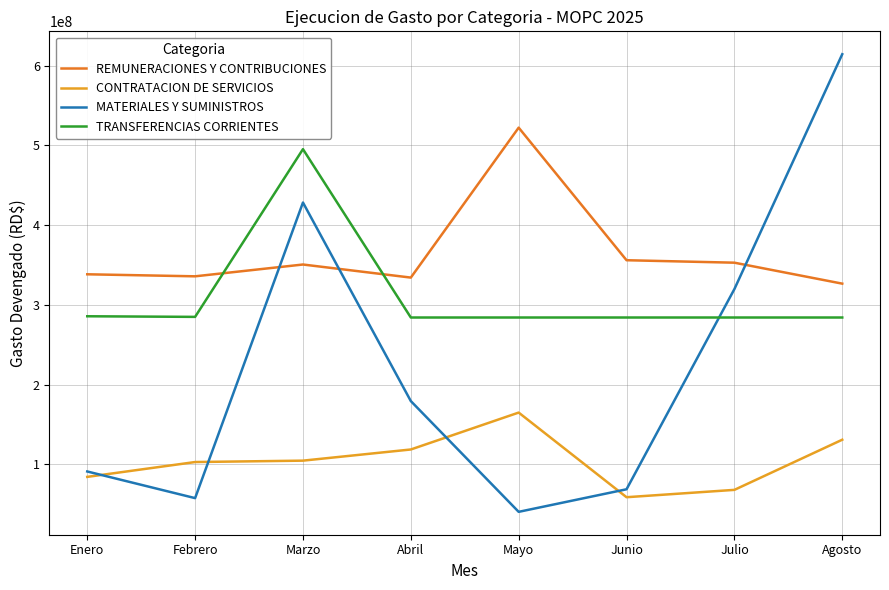

At which category does MATERIALES Y SUMINISTROS reach its first local valley?

Febrero